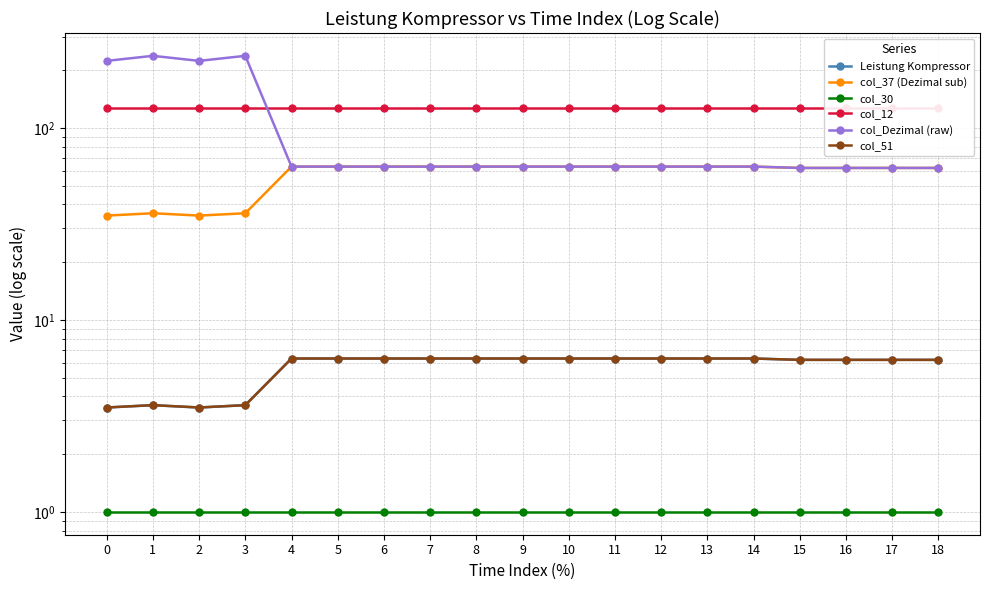

How many lines are shown in the chart?

6